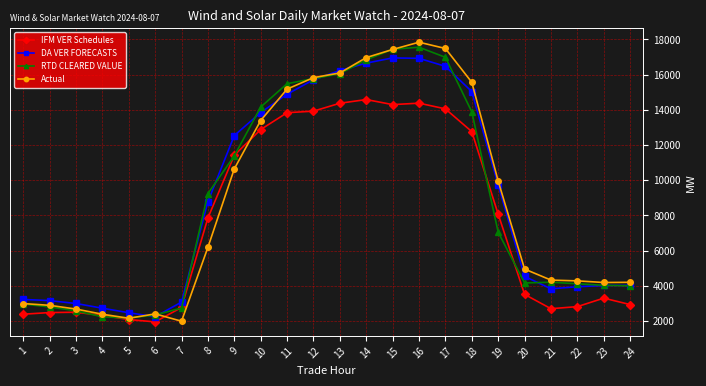

At which category is the sum across all series the highest?

16